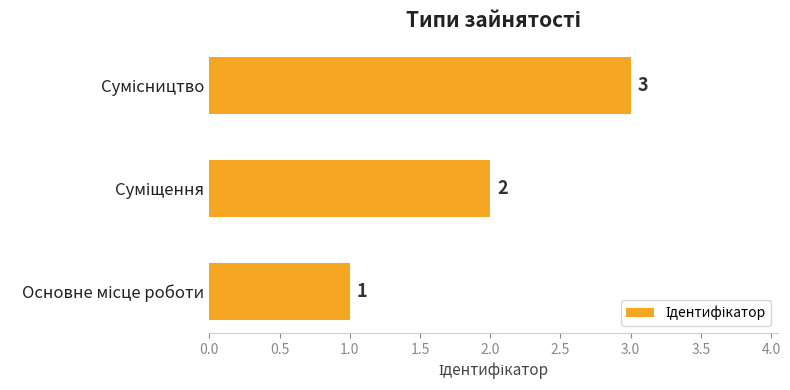

What is the sum of all values?

6